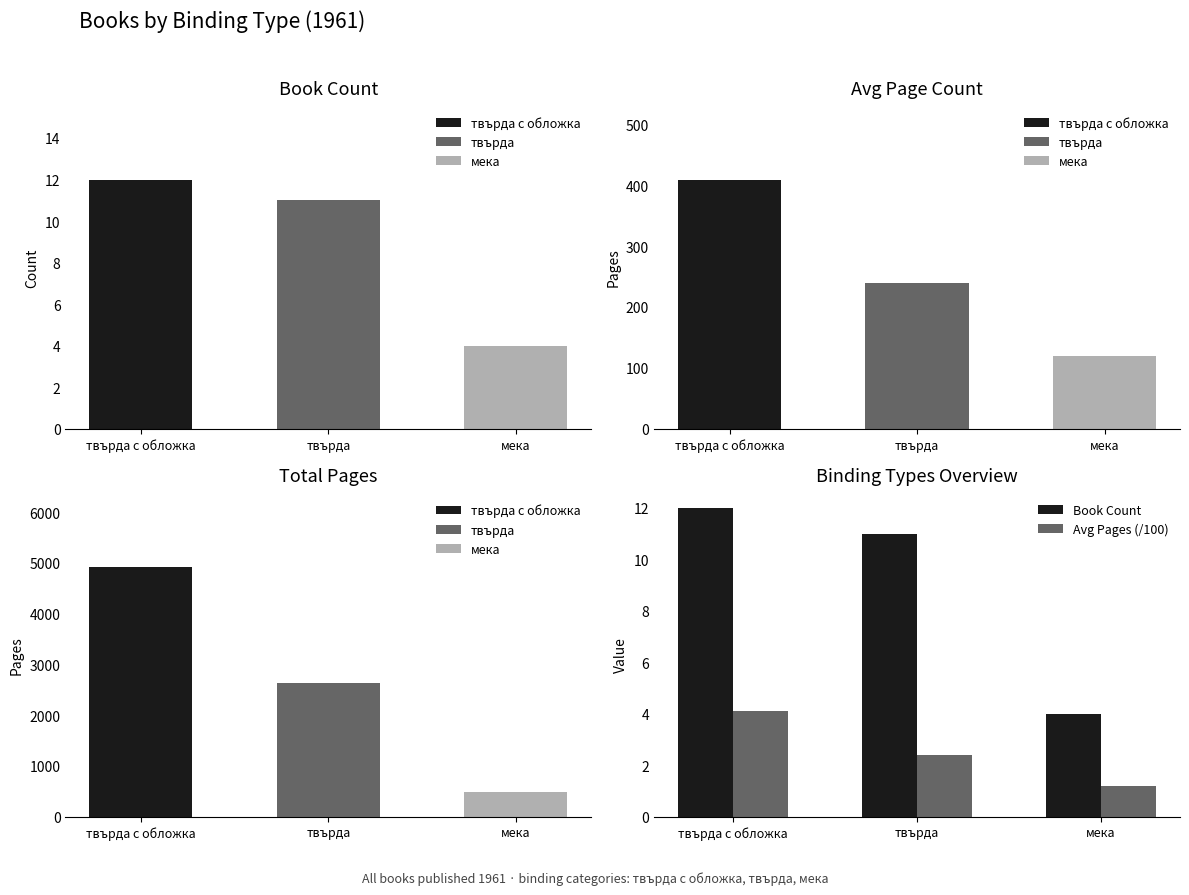

What is the value of the Book Count bar at the 3rd from the left?

4.0